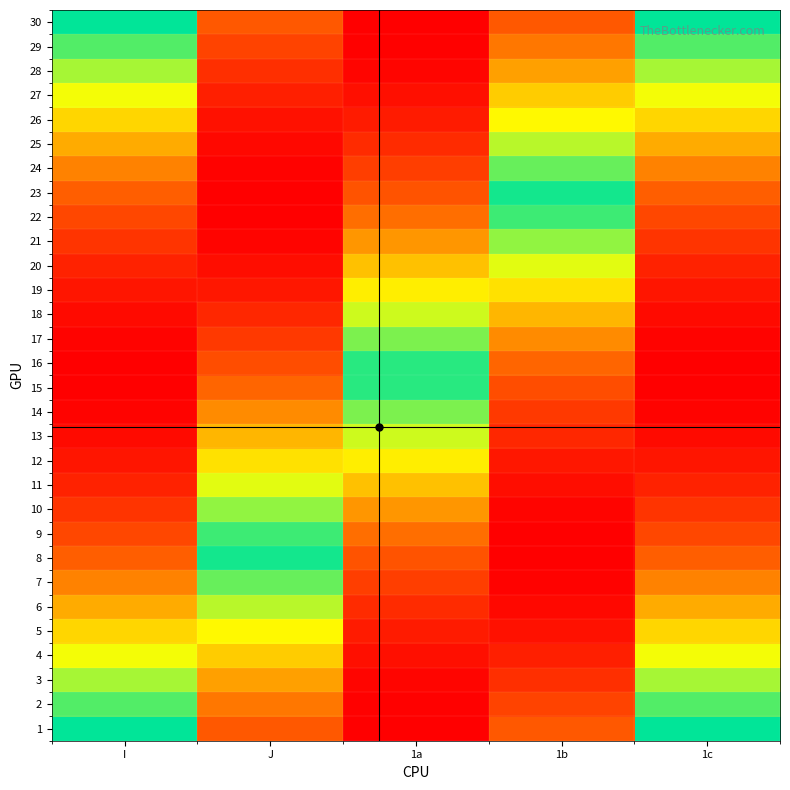

Which label corresponds to the smallest value in the chart?

1a